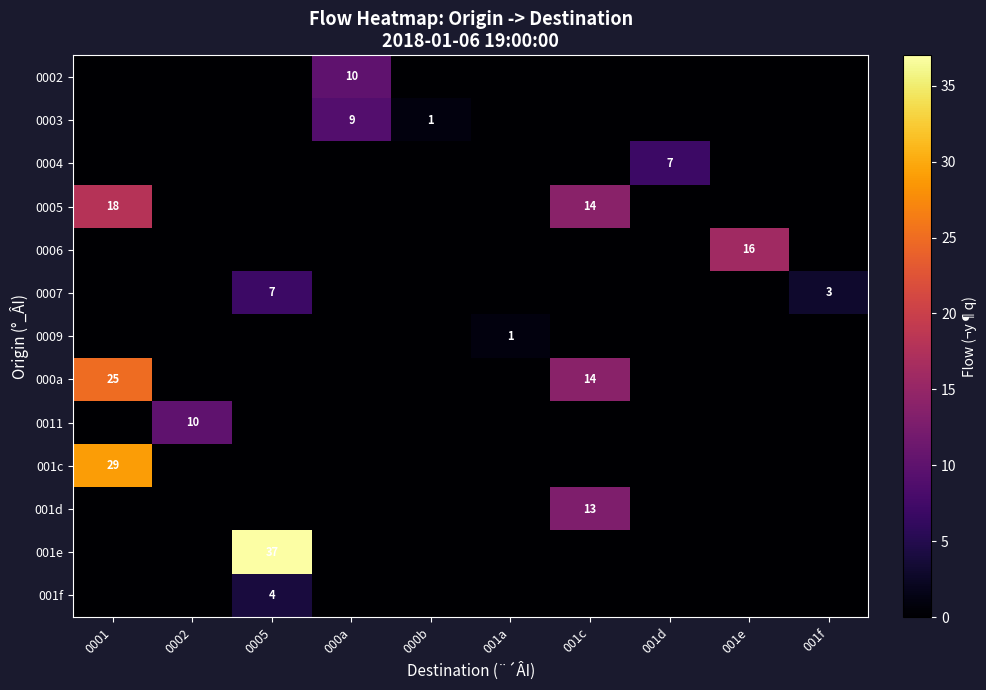

What is the total value across all series at 0005?

48